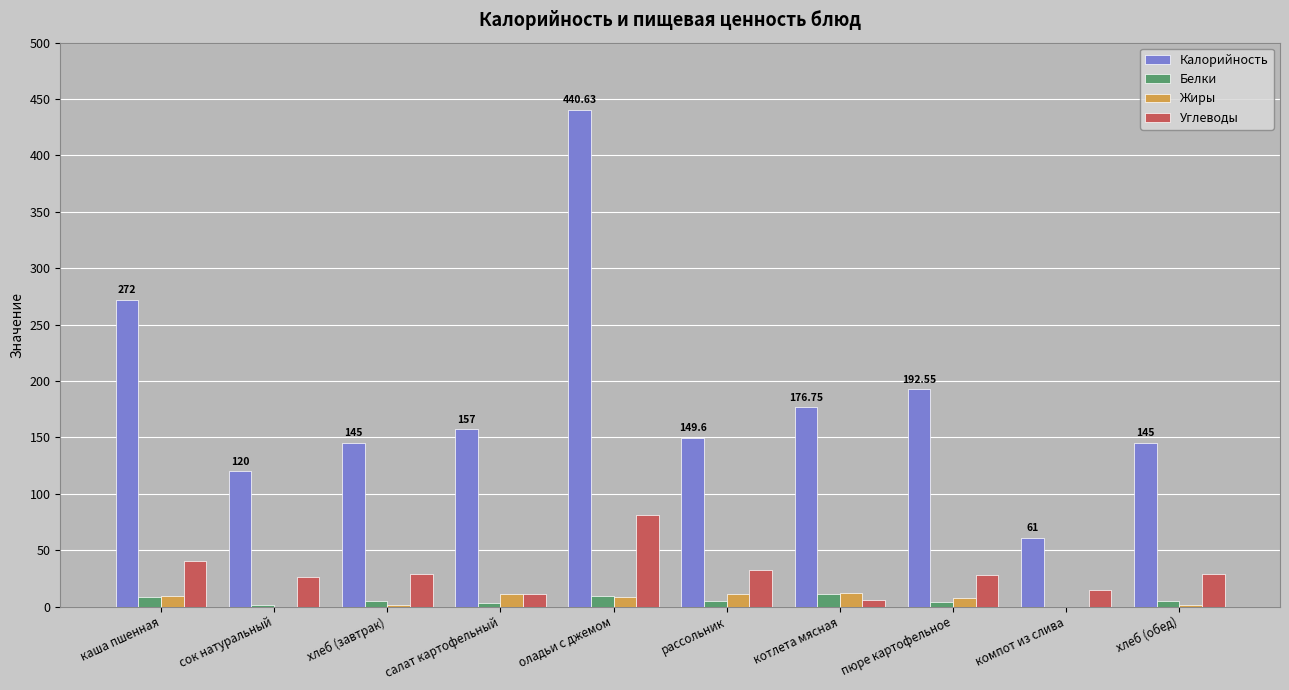

How many data points does each series have?

10